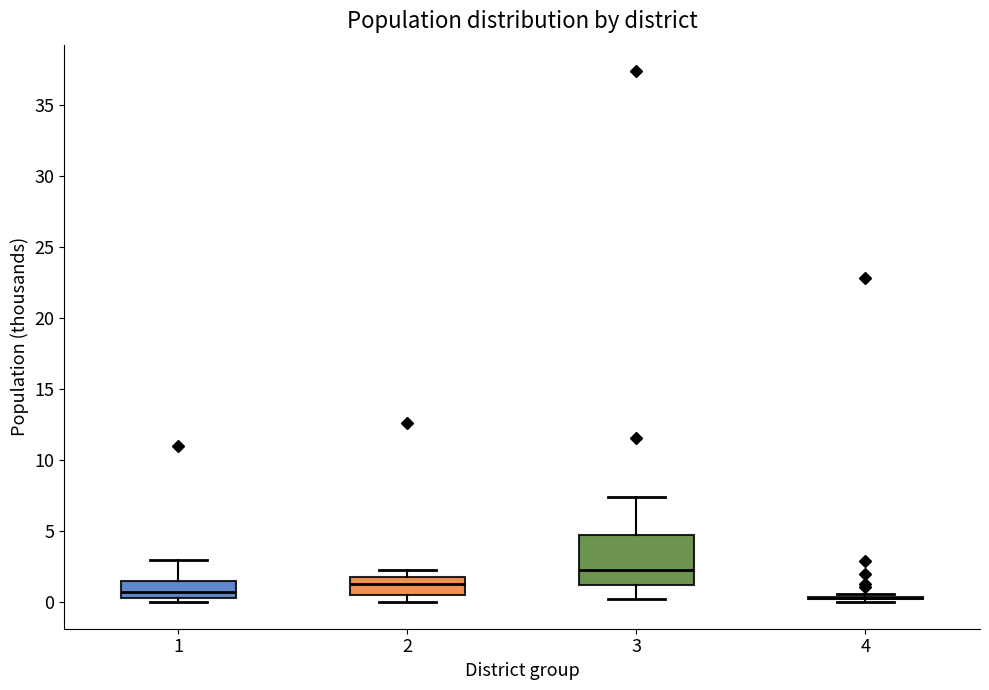

Where does the upper whisker of the box at x = 1 end on the y-axis? The values are not printed on the chart, so give them approximately, as read against the axis.

3.0